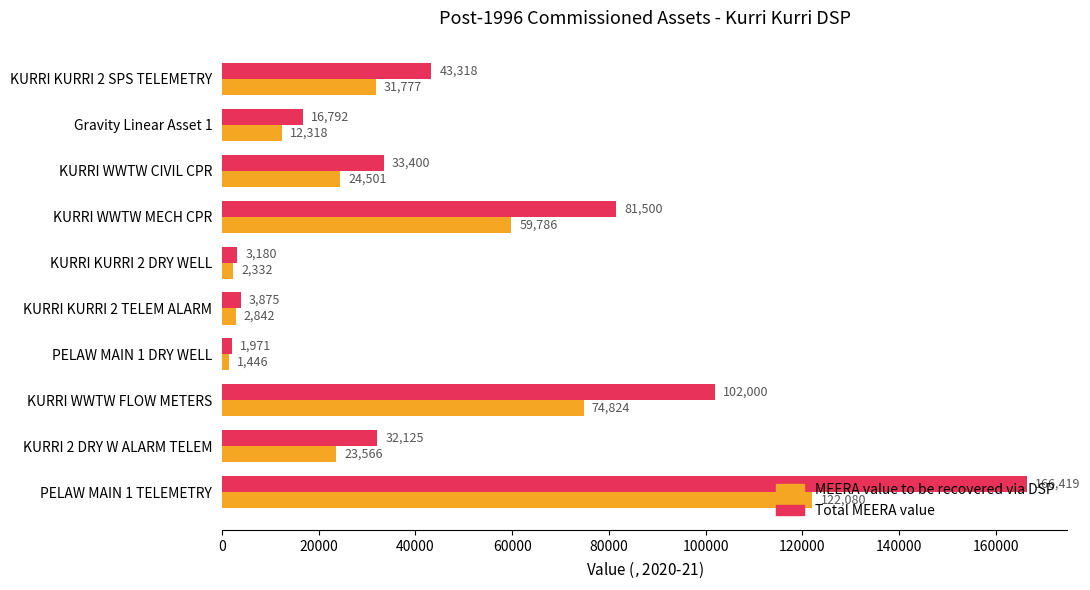

How many data points in MEERA value to be recovered via DSP are above 24501?

5